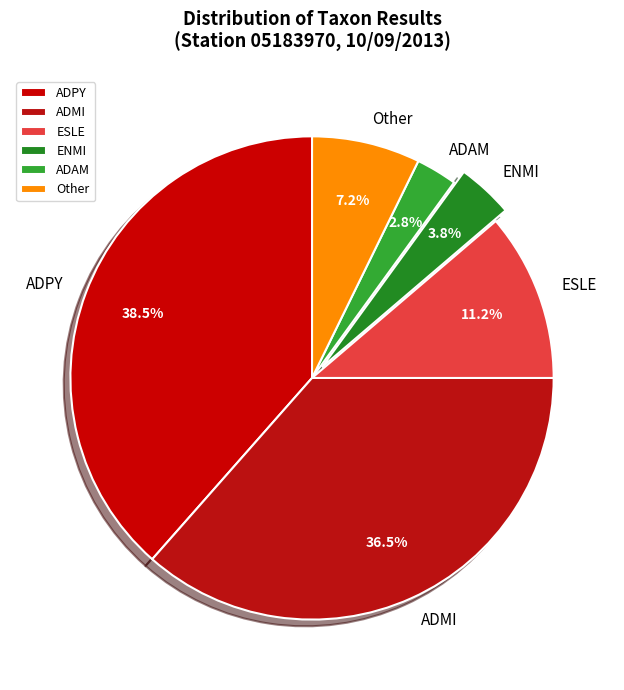

Do ENMI and ADAM together represent more than half of the pie?

No